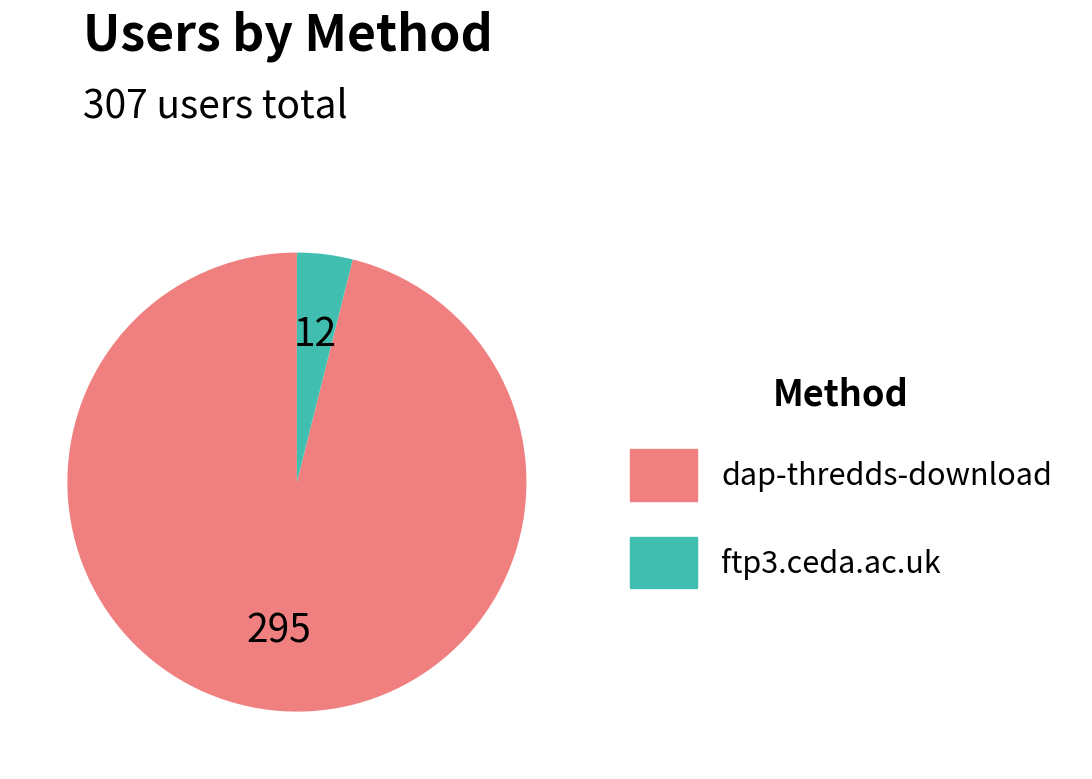

Do ftp3.ceda.ac.uk and dap-thredds-download together represent more than half of the pie?

Yes